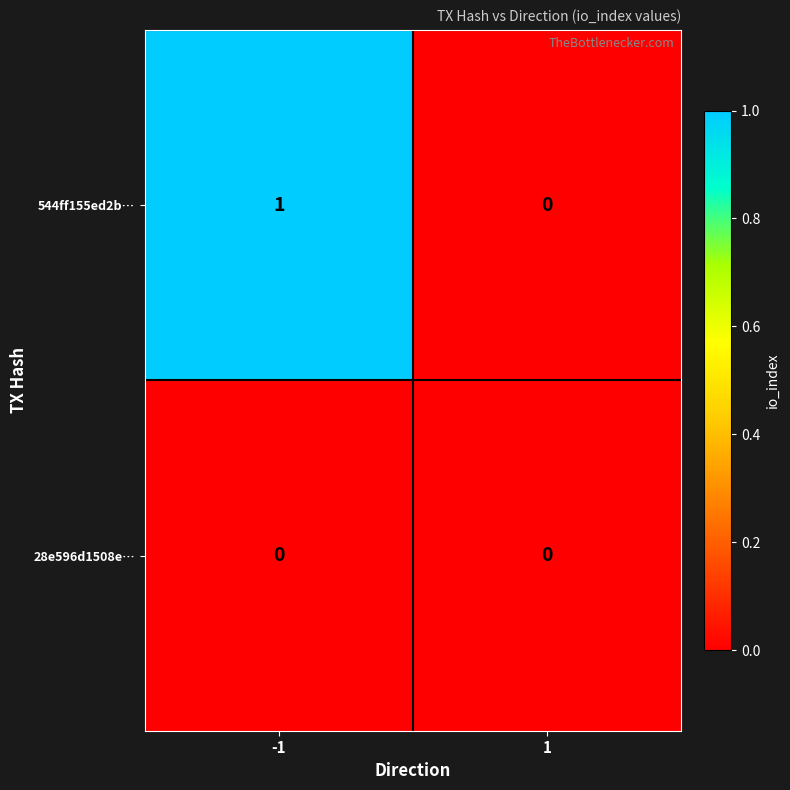

Which series has the widest spread of values?

544ff155ed2b…